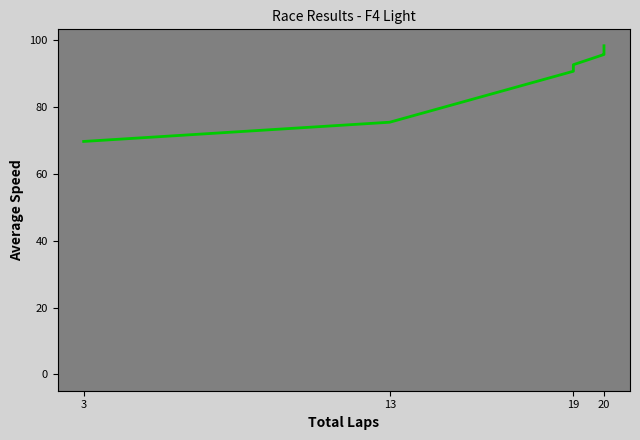

Does the chart display data point markers on the line(s)?

No